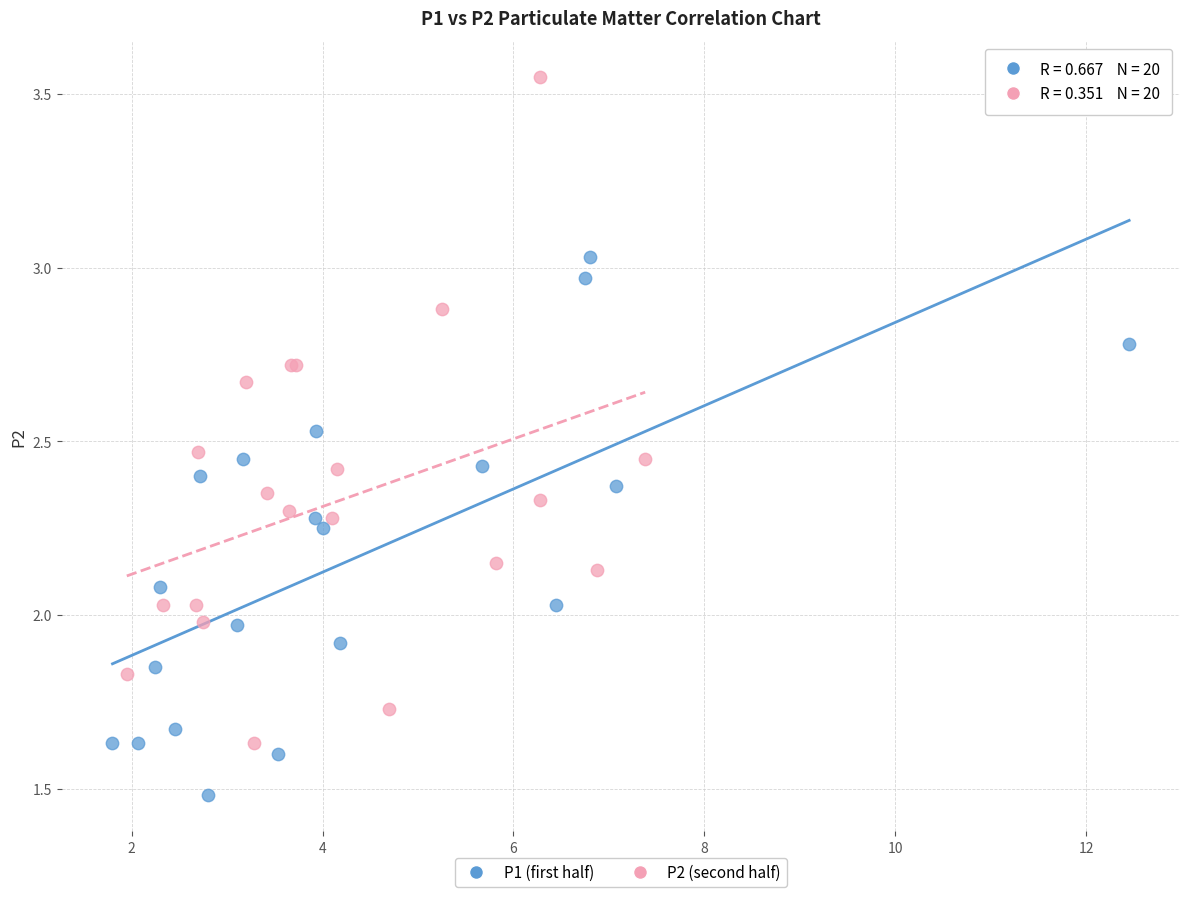

Which series reaches the maximum Y coordinate?

P2 (second half)